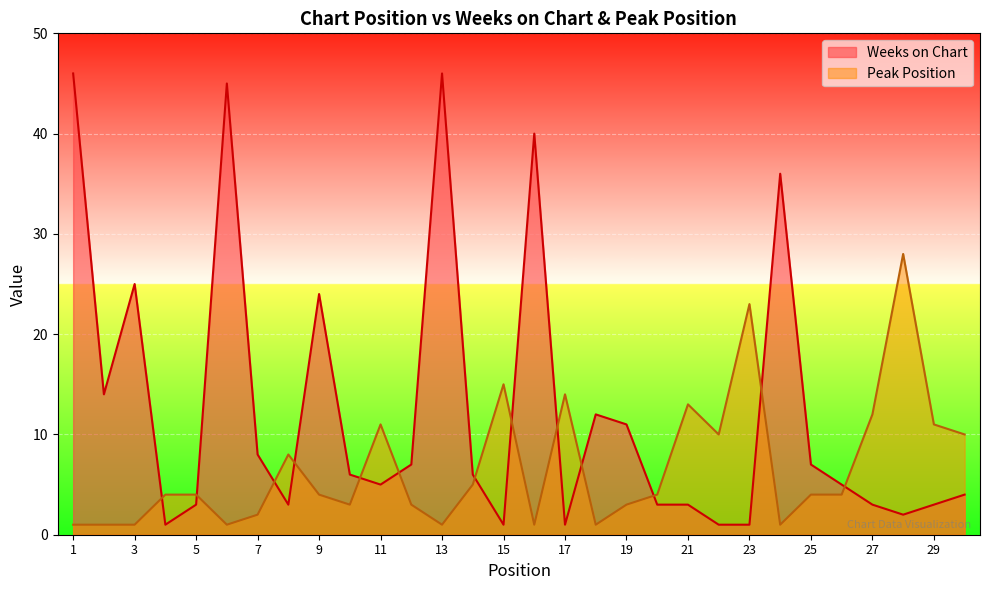

Between 11 and 20, which is larger?

11